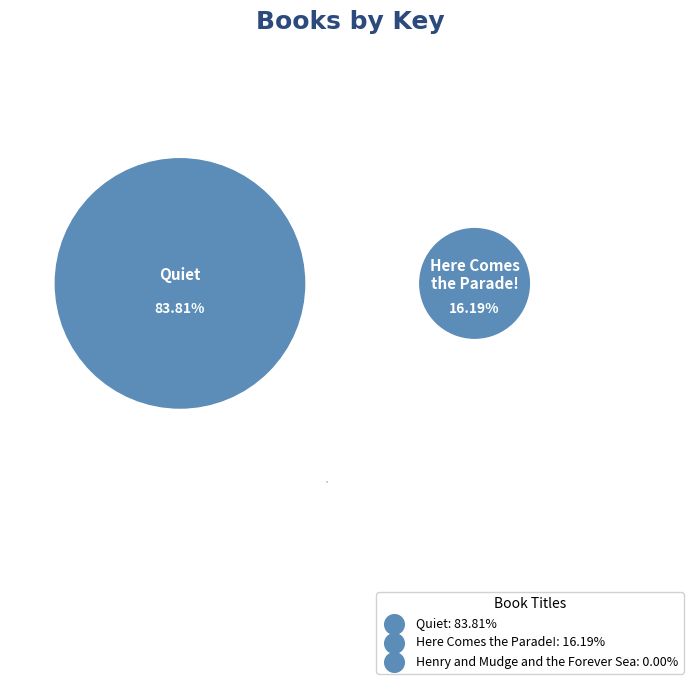

Is Henry and Mudge and the Forever Sea the majority of the pie?

No